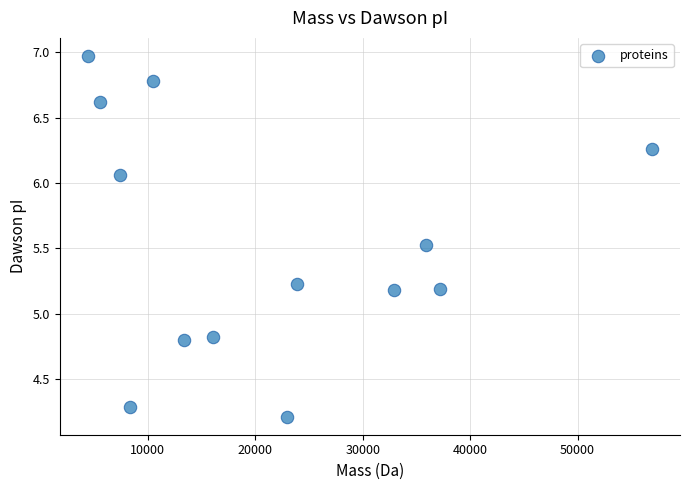

What is the range of Y values (max minus min)?

2.8